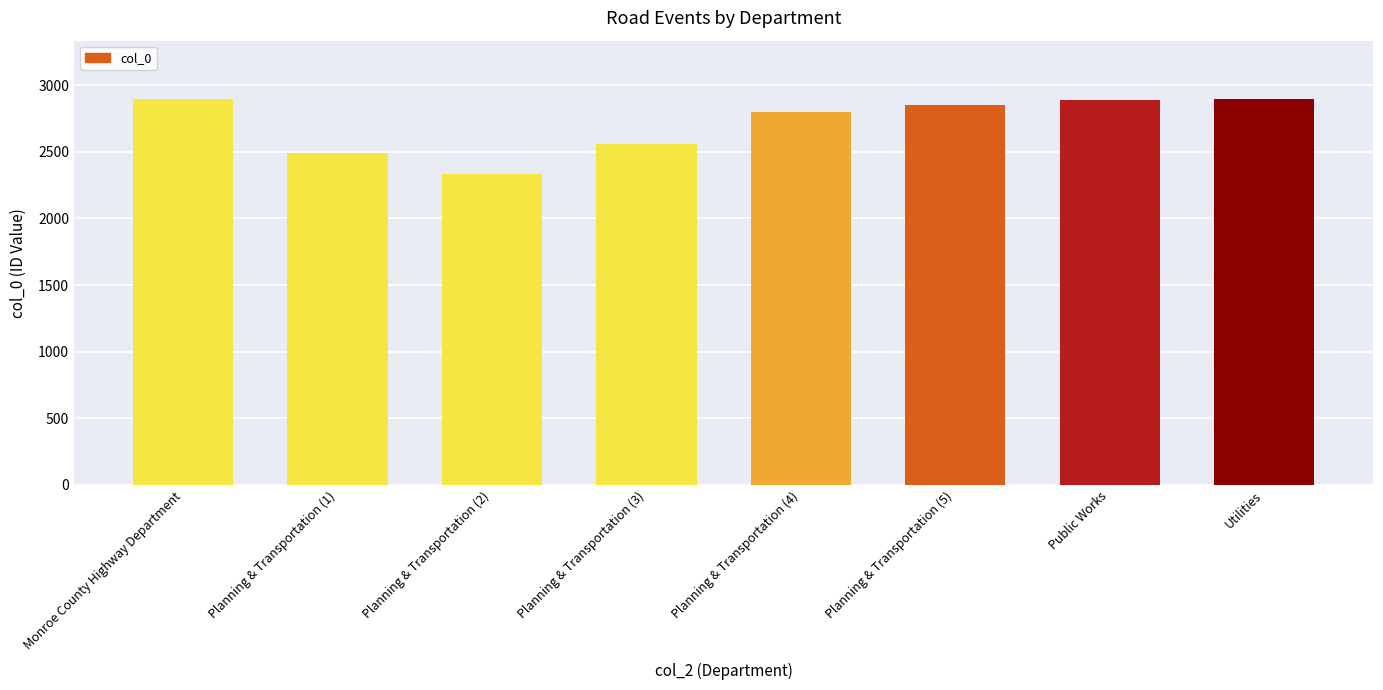

What is the average value?

2714